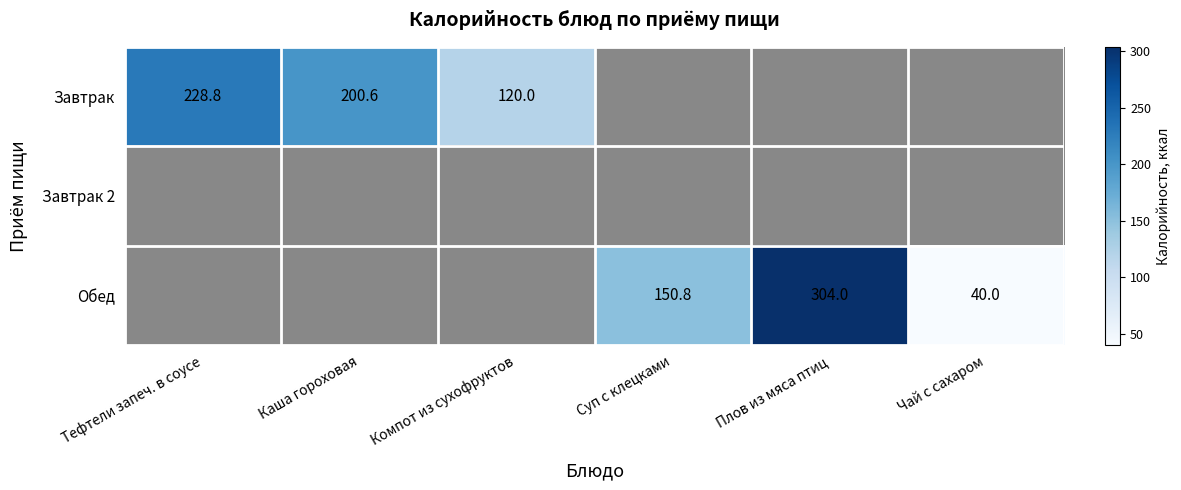

Is the value of Завтрак at Каша гороховая greater than the value of Обед at Суп с клецками?

Yes